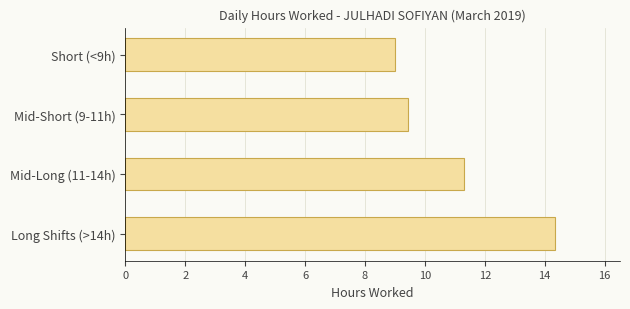

How many bars are there in total?

4